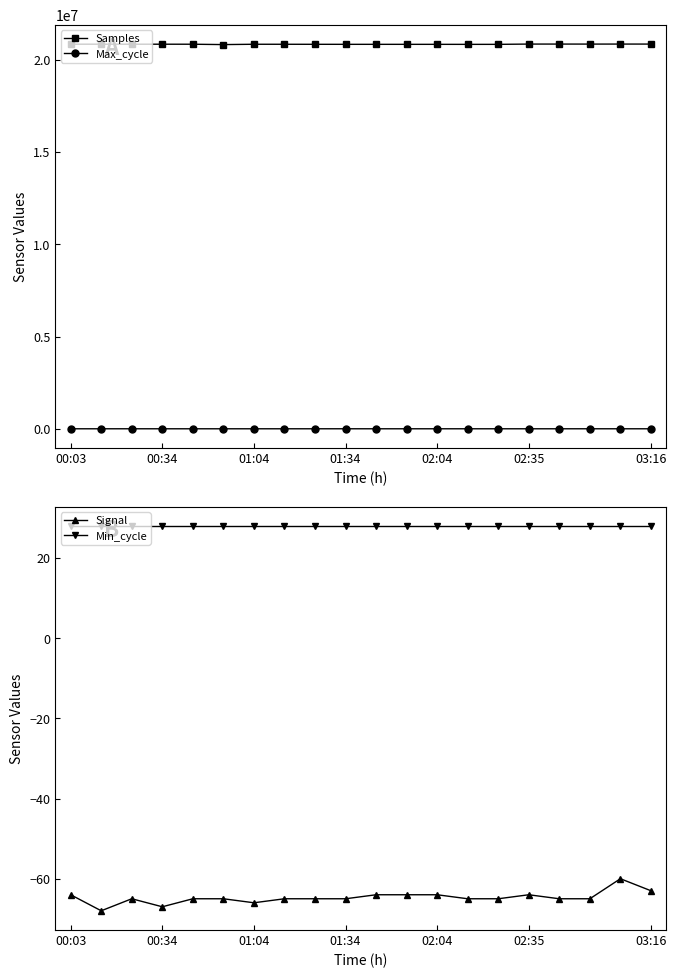

True or false: Min_cycle and Samples cross at least once.

False